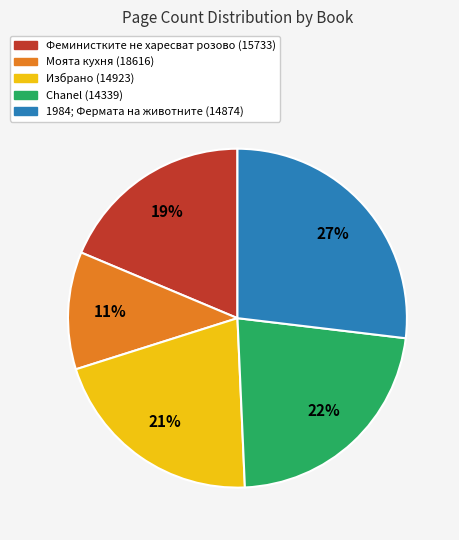

What percentage is the Избрано (14923) slice, to the nearest percent?

21%